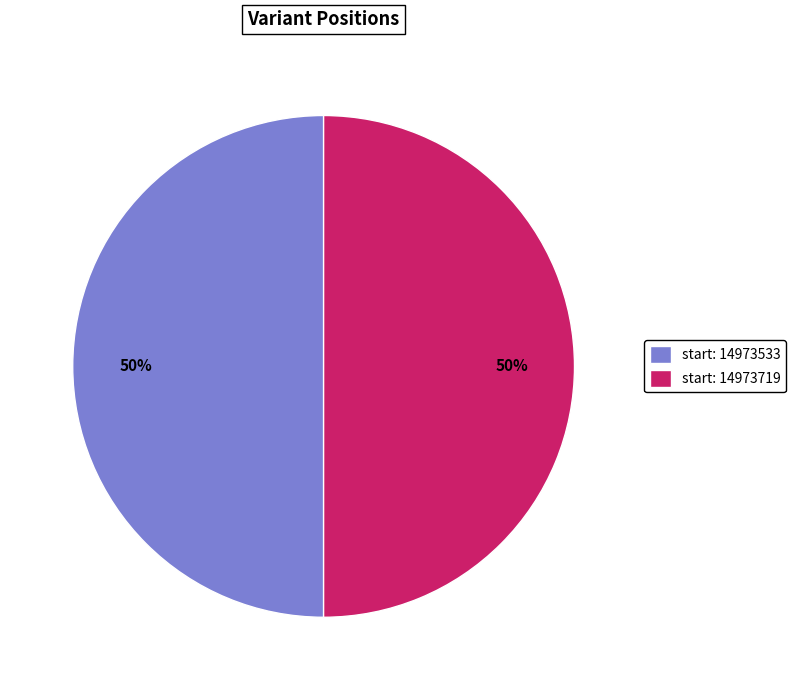

Is it true that start: 14973719 is 50% of the pie?

True